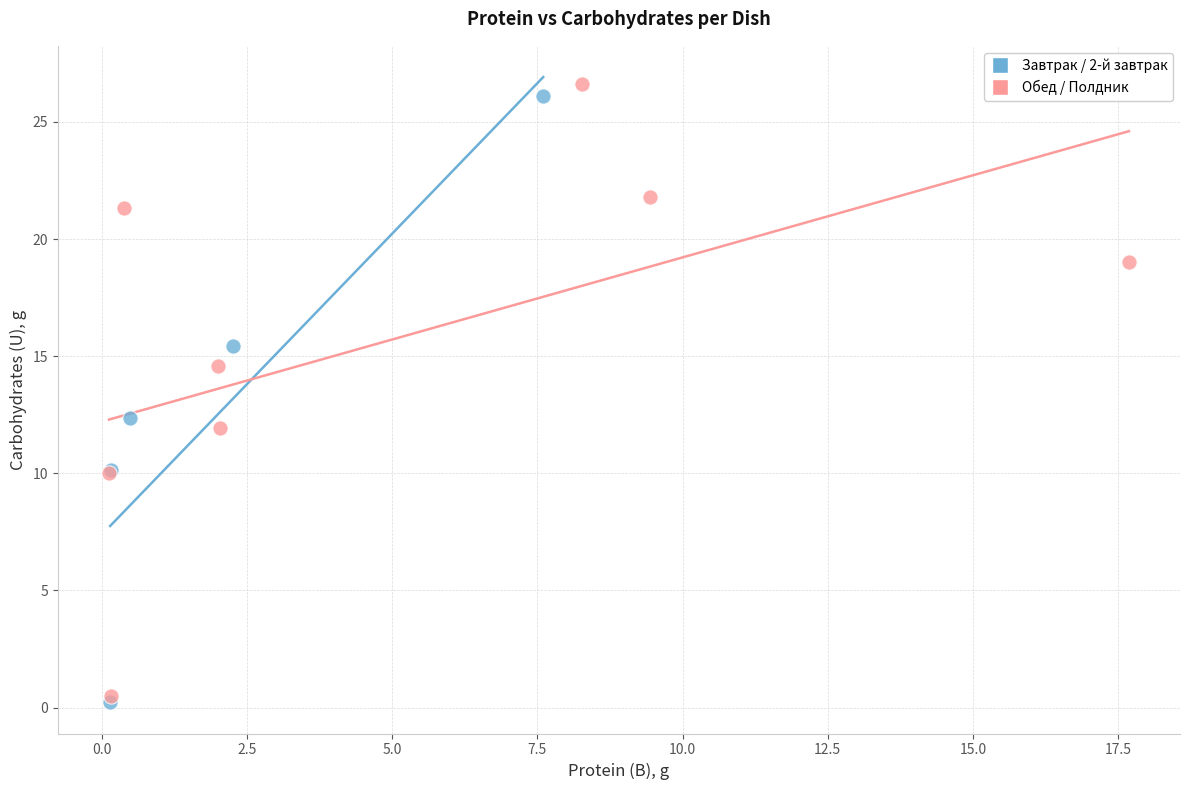

What are all the series names shown in the legend?

Завтрак / 2-й завтрак, Обед / Полдник